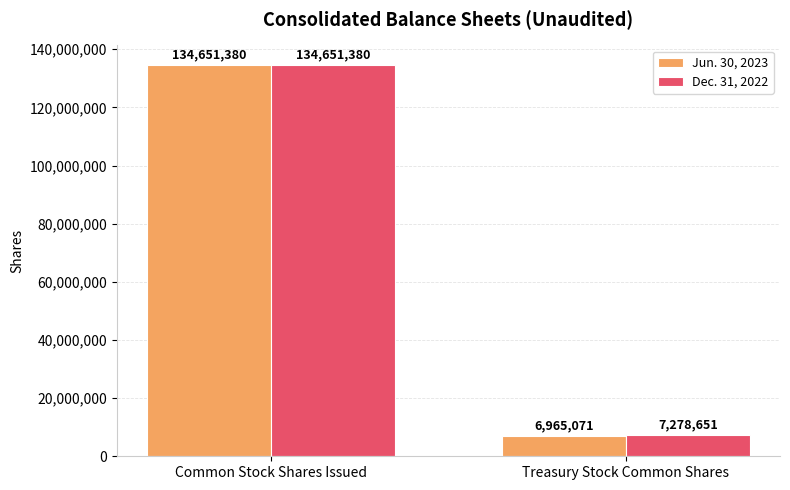

What is the sum of all Dec. 31, 2022 values?

141930031